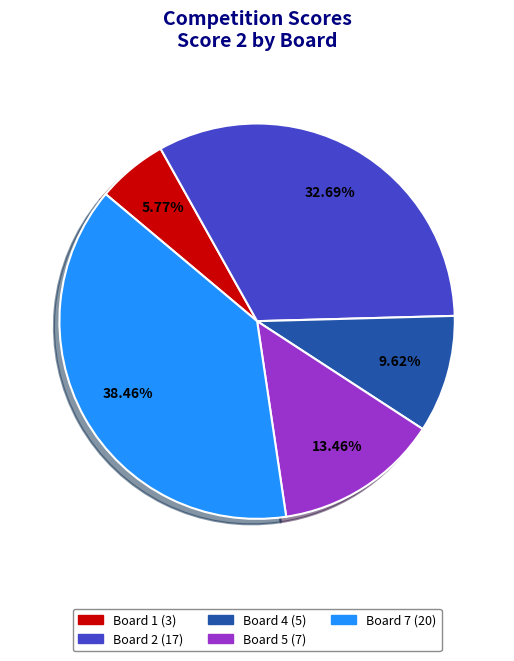

Is there a majority slice in this chart?

No